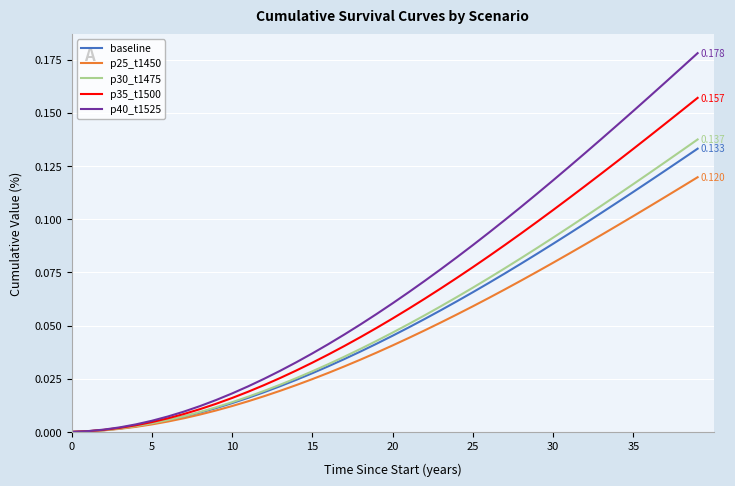

What is the average value of the baseline series?

0.1